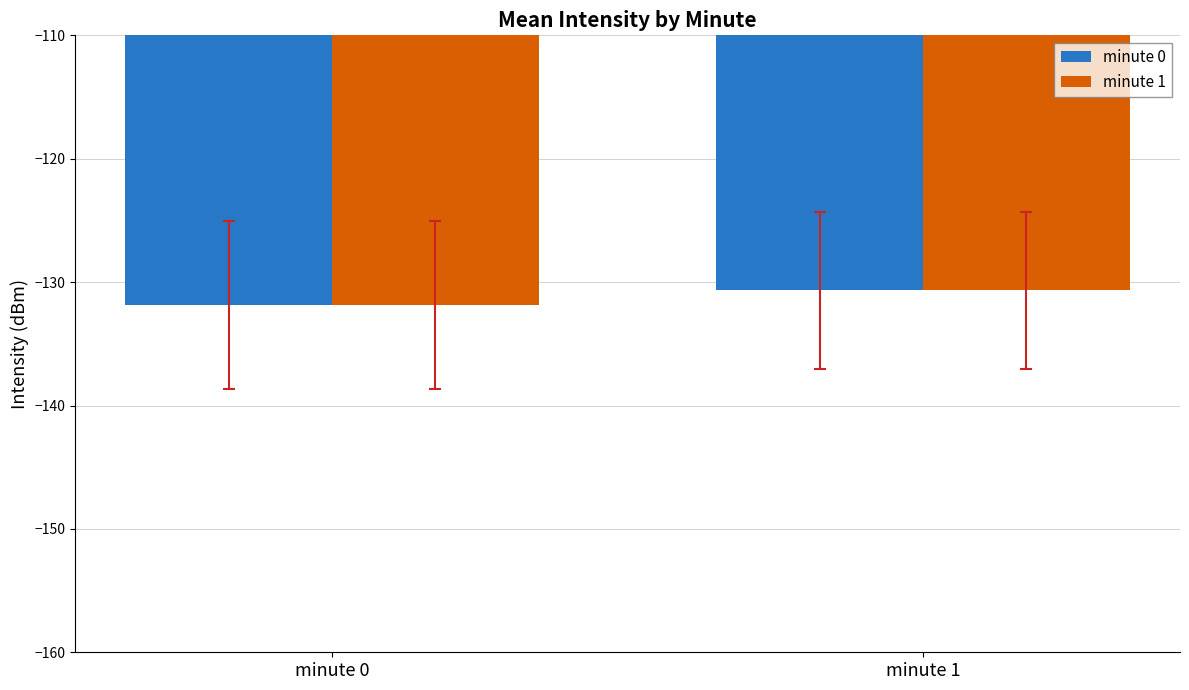

Which category has the highest value in the minute 1 series?

minute 1